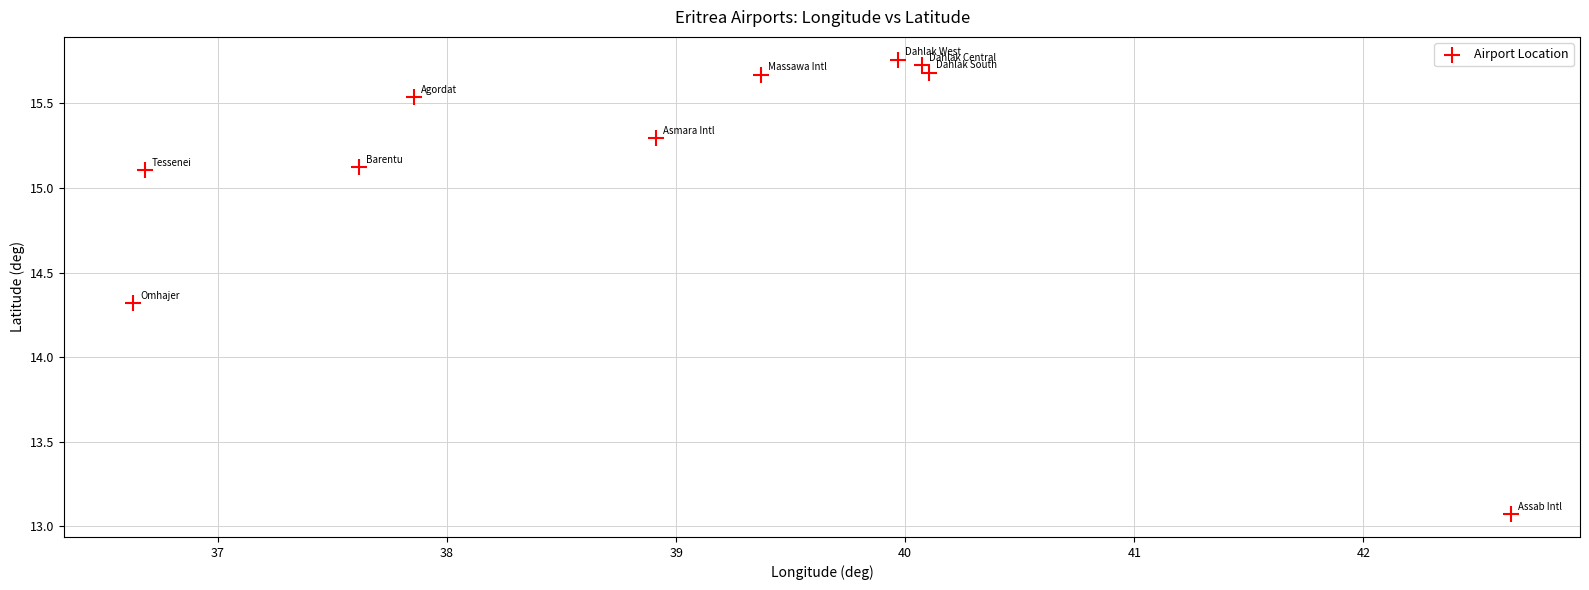

What Y value in the scatter plot is closest to 14?

14.3